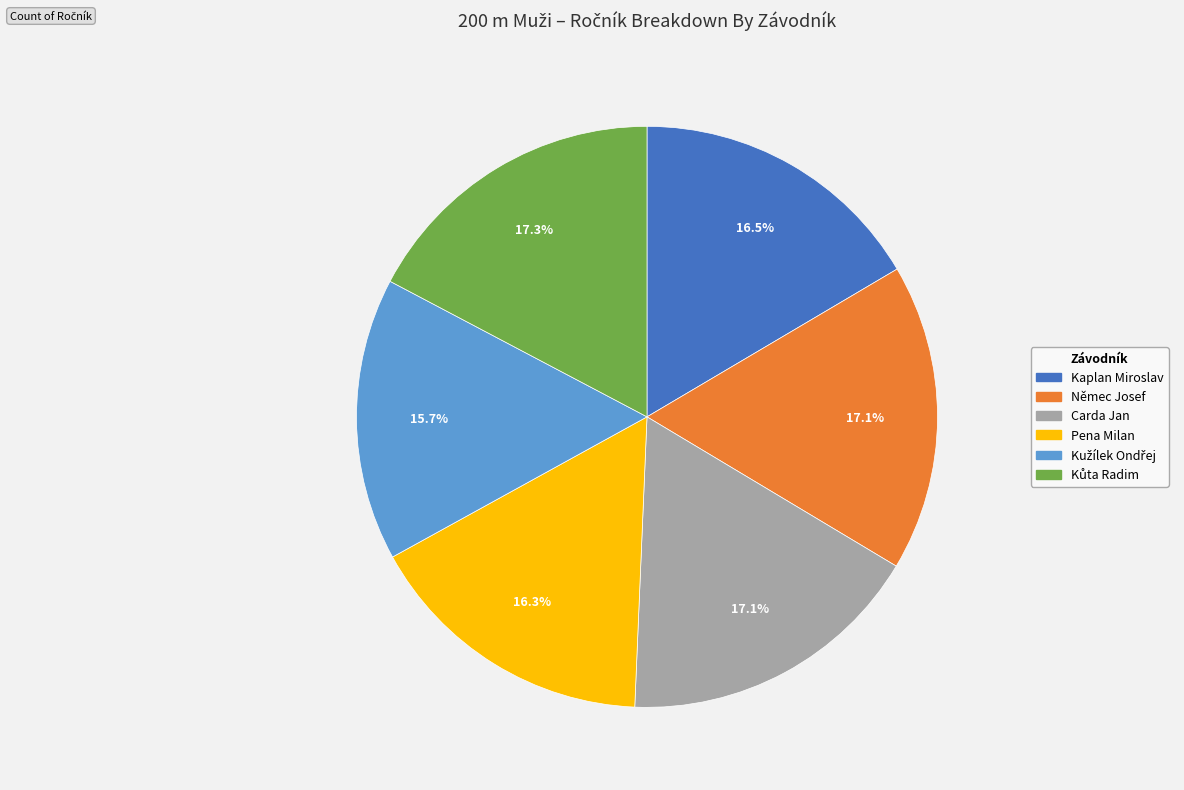

What is the ratio of the value at Kaplan Miroslav to the value at Carda Jan?

1.0